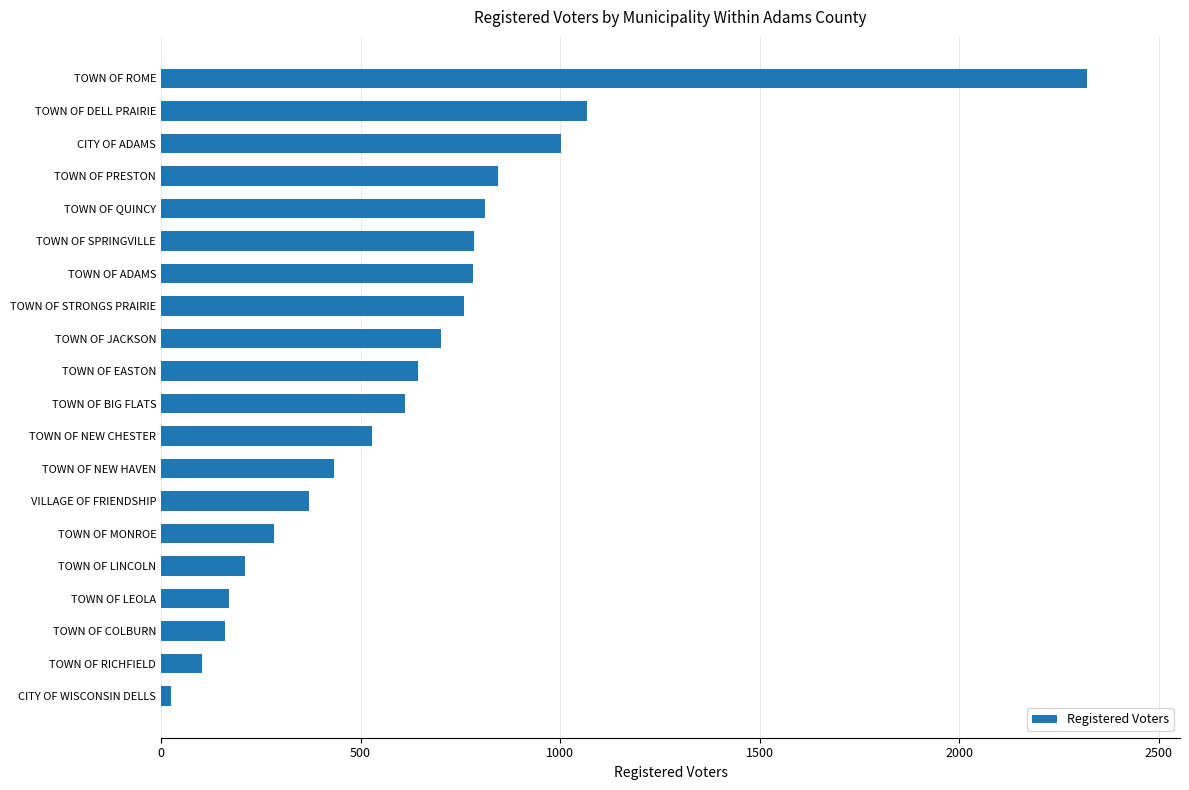

At which category does the chart reach its minimum across all series?

CITY OF WISCONSIN DELLS